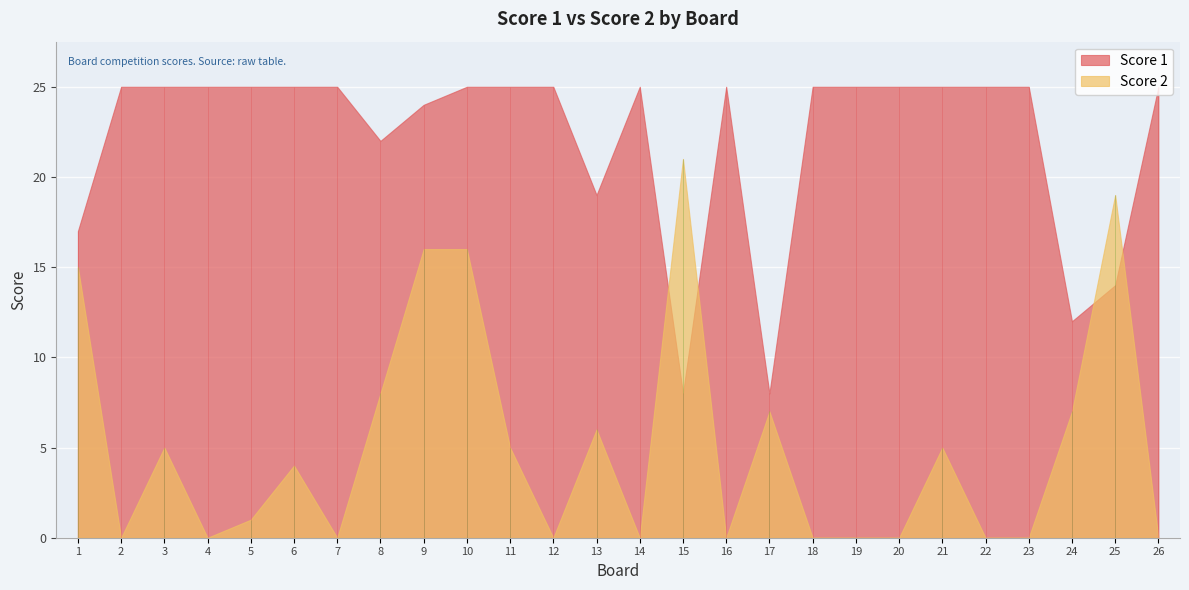

How many data points in Score 1 are less than 25?

8